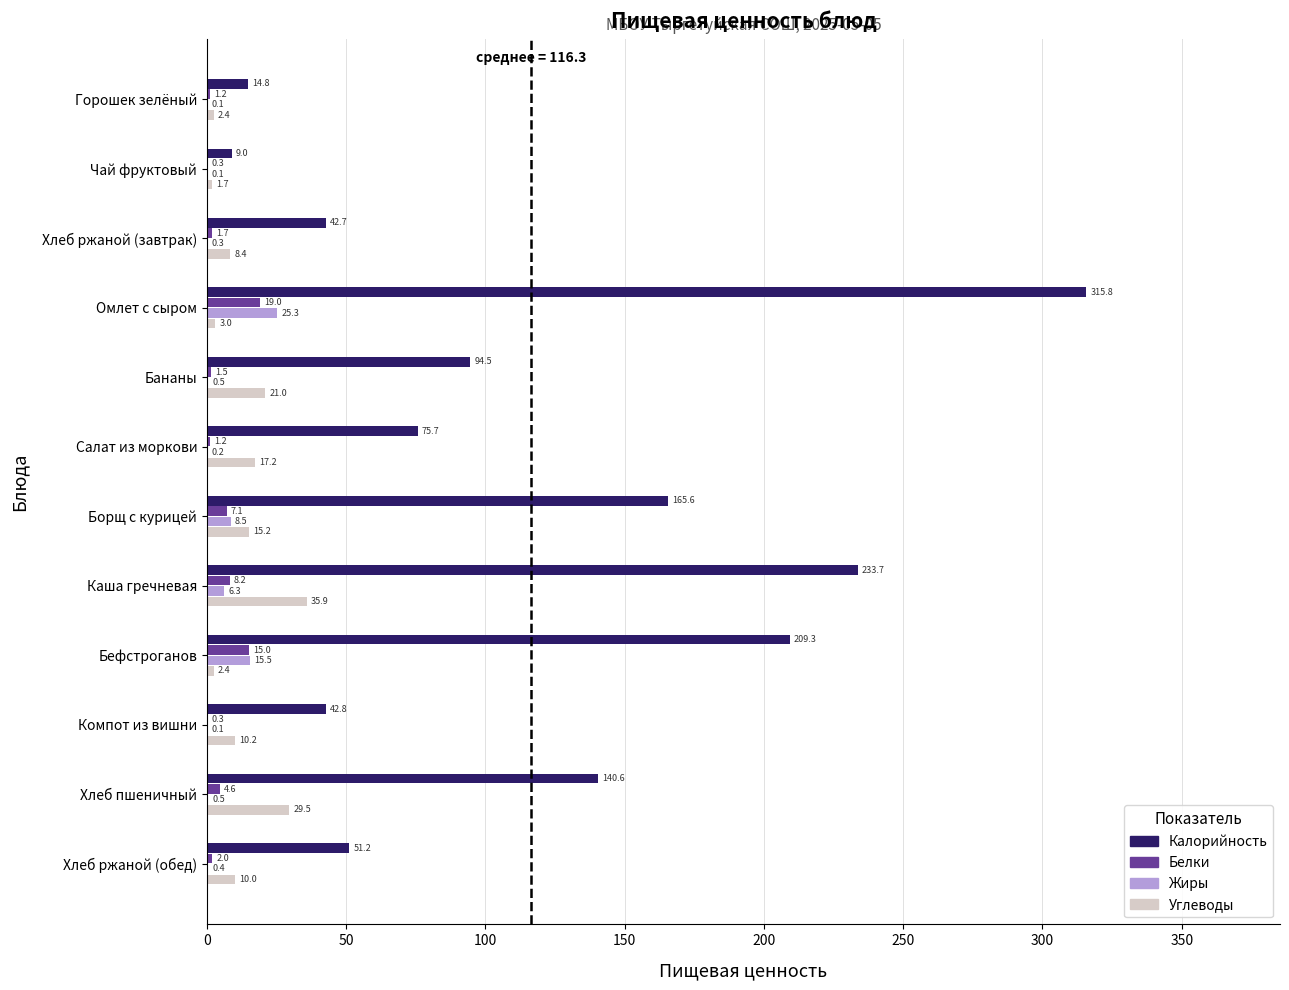

At which category is the sum across all series the highest?

Омлет с сыром